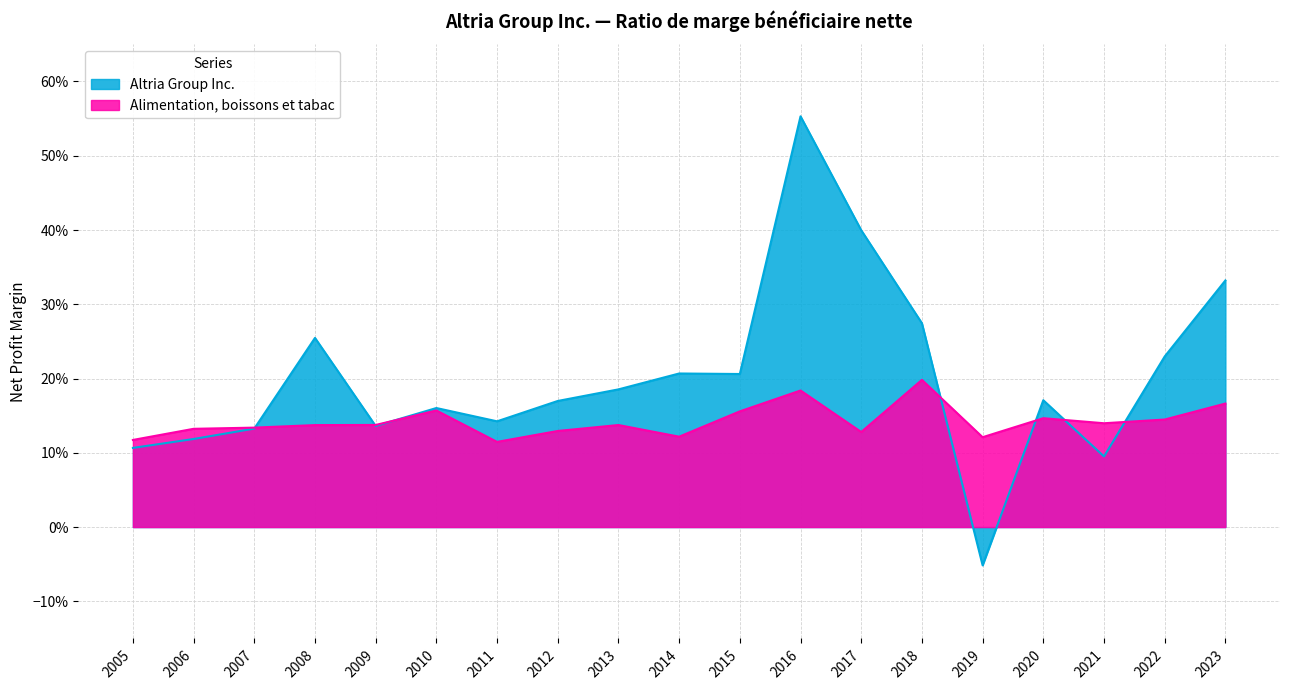

How many data points in Altria Group Inc. are above 0?

18